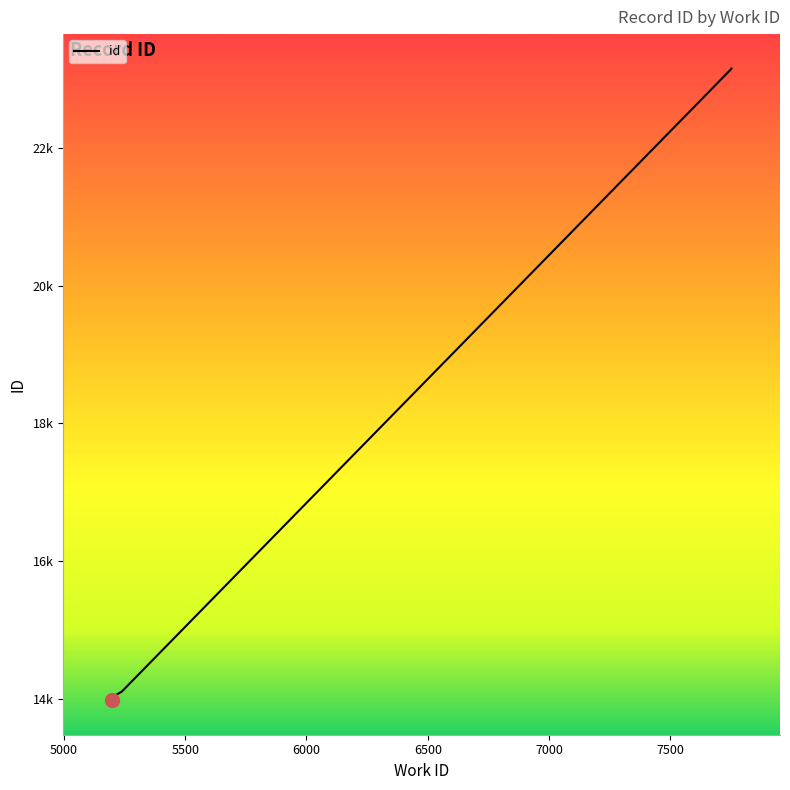

How many lines are shown in the chart?

1